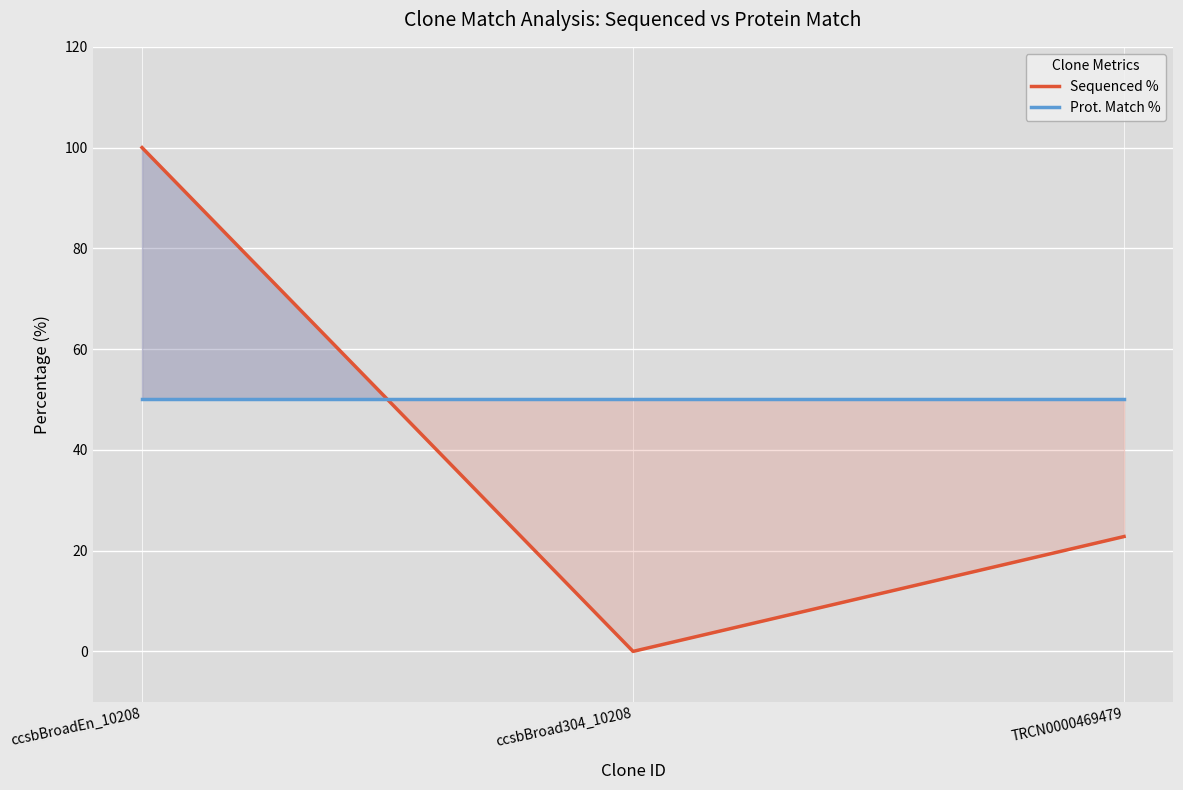

Reading left to right, list all the values displayed in this chart.

Sequenced %: 100.0	0.0	22.8
Prot. Match %: 50.1	50.1	50.1